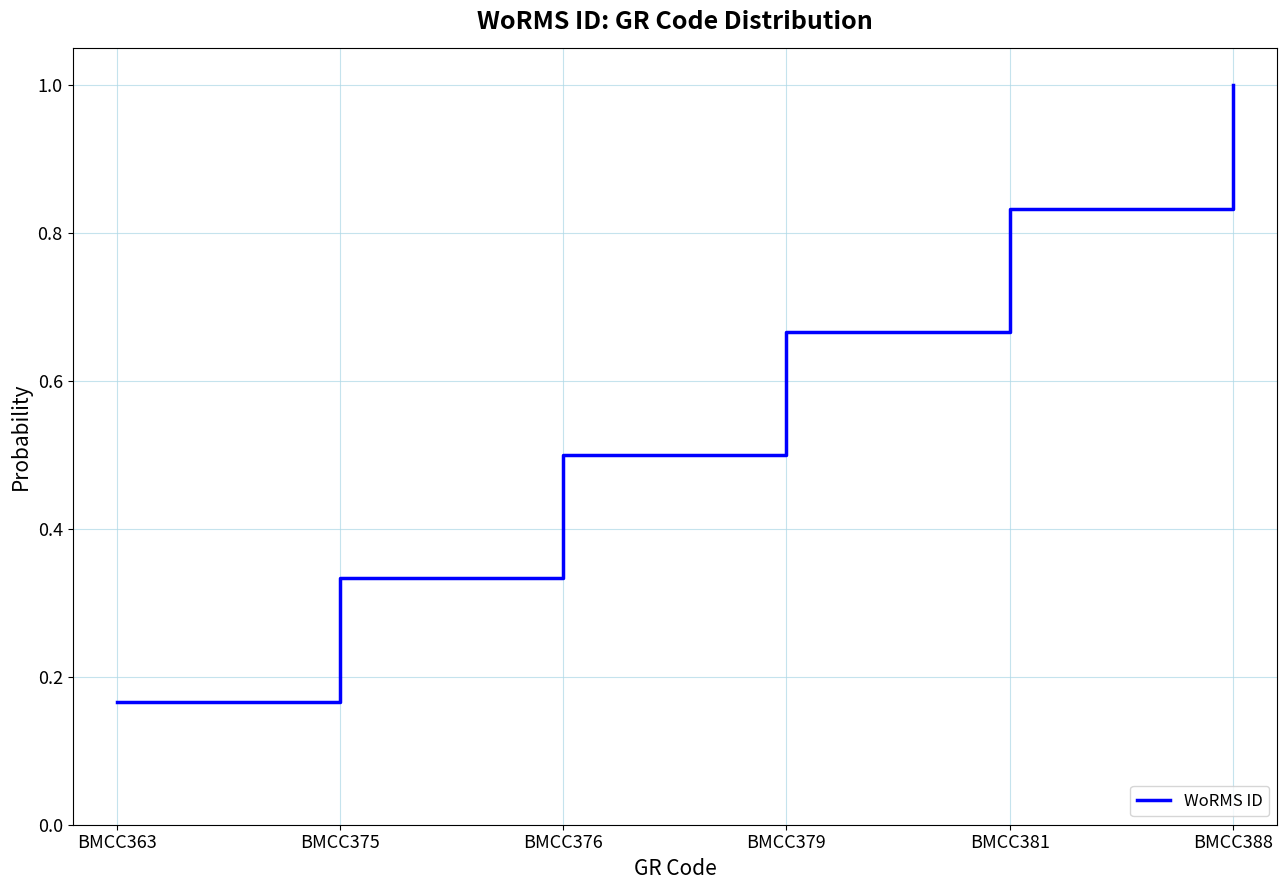

The chart shows a value of 0.3 at BMCC376. True or false?

False